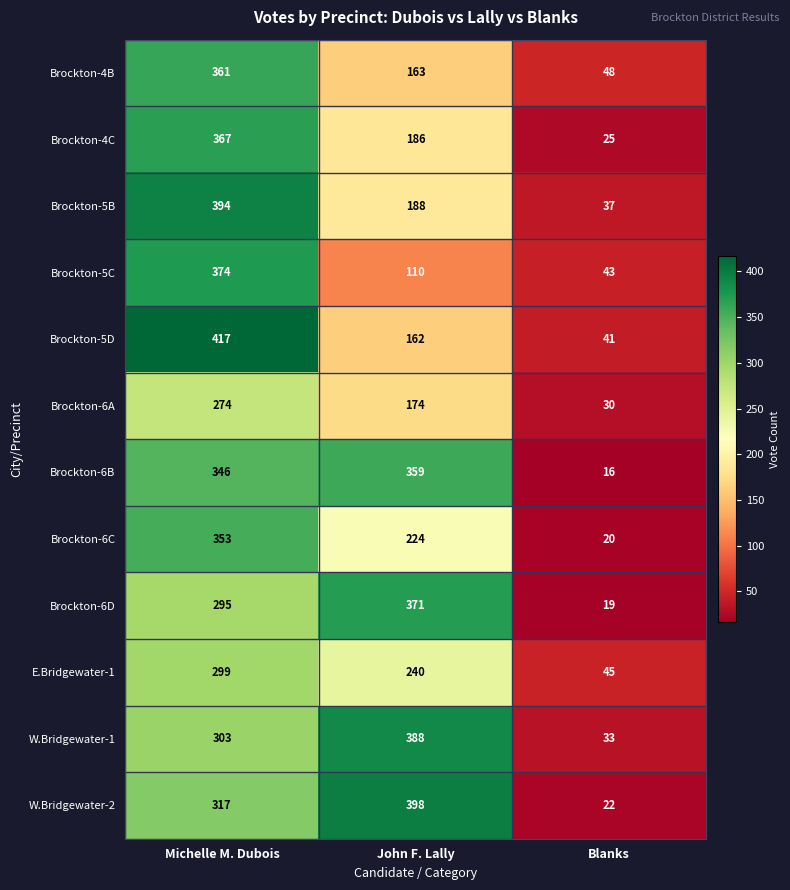

What is the difference between the Brockton-5D values at Blanks and John F. Lally?

121